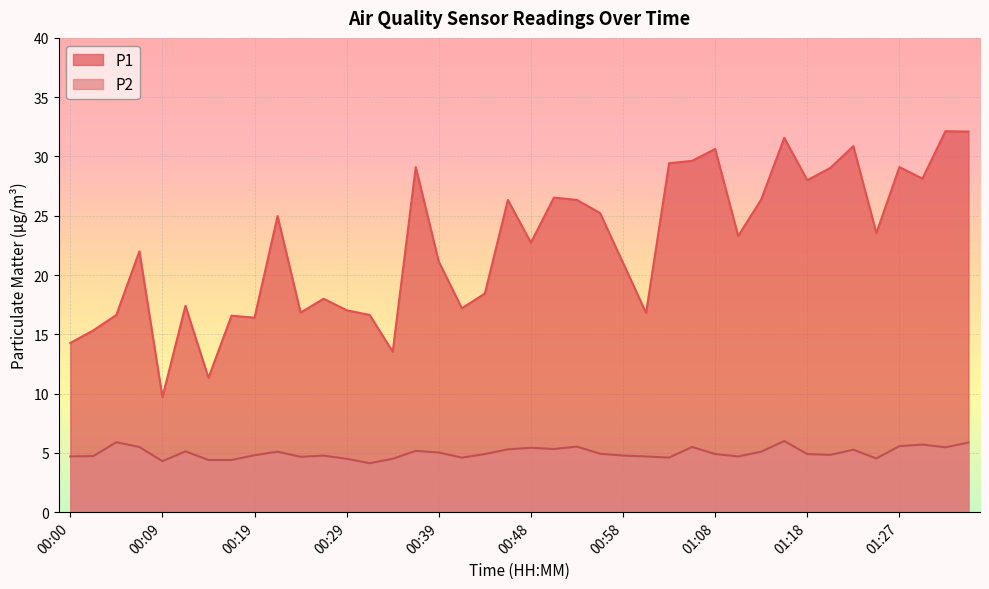

Reading right to left, list all the values displayed in this chart.

P1: 01:35=32.1	01:32=32.1	01:30=28.1	01:27=29.1	01:25=23.5	01:22=30.9	01:20=29.0	01:18=28.0	01:15=31.6	01:13=26.4	01:10=23.3	01:08=30.6	01:05=29.6	01:03=29.4	01:00=16.8	00:58=21.0	00:56=25.2	00:53=26.3	00:51=26.5	00:48=22.7	00:46=26.3	00:43=18.4	00:41=17.2	00:39=21.1	00:36=29.1	00:34=13.5	00:31=16.6	00:29=17.0	00:26=18.0	00:24=16.8	00:21=25.0	00:19=16.4	00:17=16.6	00:14=11.3	00:12=17.4	00:09=9.7	00:07=22.0	00:04=16.6	00:02=15.3	00:00=14.3
P2: 01:35=5.9	01:32=5.5	01:30=5.7	01:27=5.6	01:25=4.5	01:22=5.3	01:20=4.8	01:18=4.9	01:15=6.0	01:13=5.1	01:10=4.7	01:08=4.9	01:05=5.5	01:03=4.6	01:00=4.7	00:58=4.8	00:56=4.9	00:53=5.5	00:51=5.3	00:48=5.4	00:46=5.3	00:43=4.9	00:41=4.6	00:39=5.0	00:36=5.2	00:34=4.5	00:31=4.1	00:29=4.5	00:26=4.8	00:24=4.7	00:21=5.1	00:19=4.8	00:17=4.4	00:14=4.4	00:12=5.1	00:09=4.3	00:07=5.5	00:04=5.9	00:02=4.7	00:00=4.7